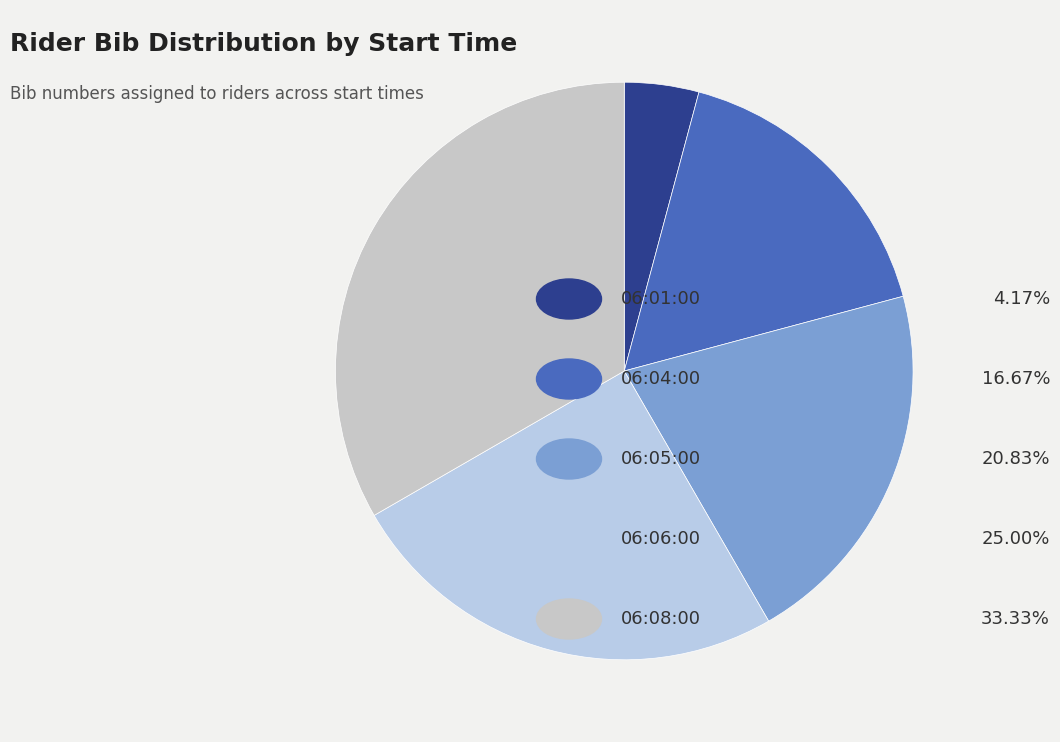

Which category has the smallest portion of the pie?

06:01:00